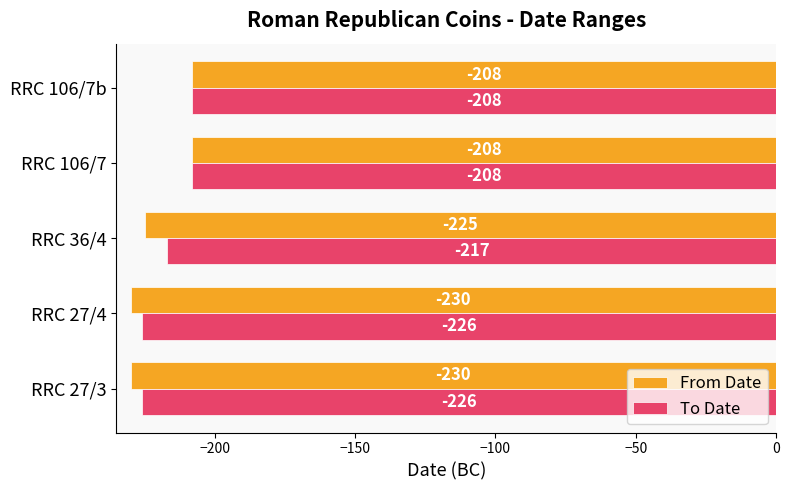

Count the From Date values in the range -230 to -208.

5